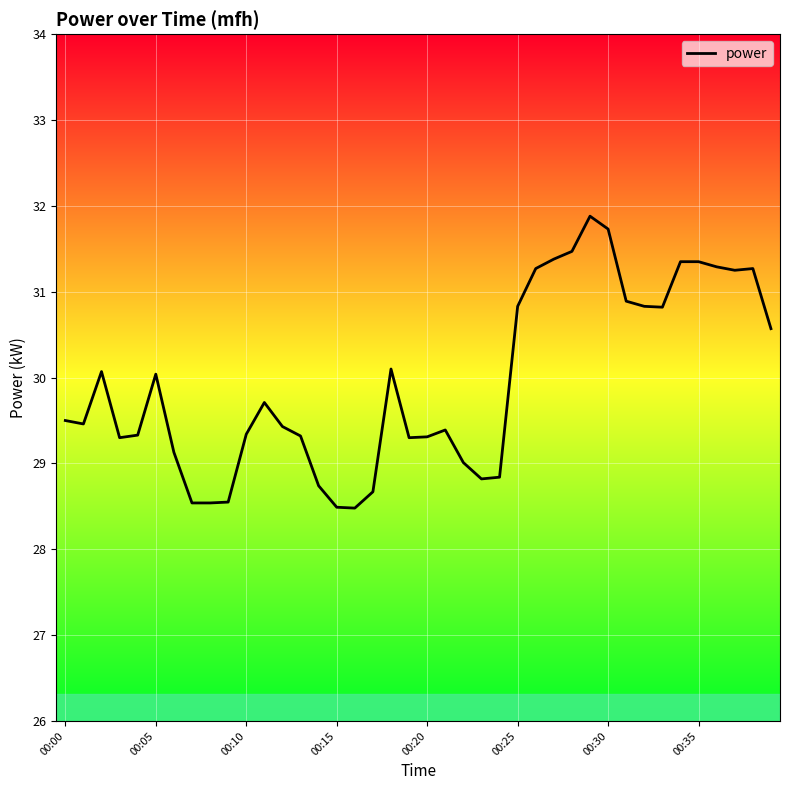

How many lines are shown in the chart?

1